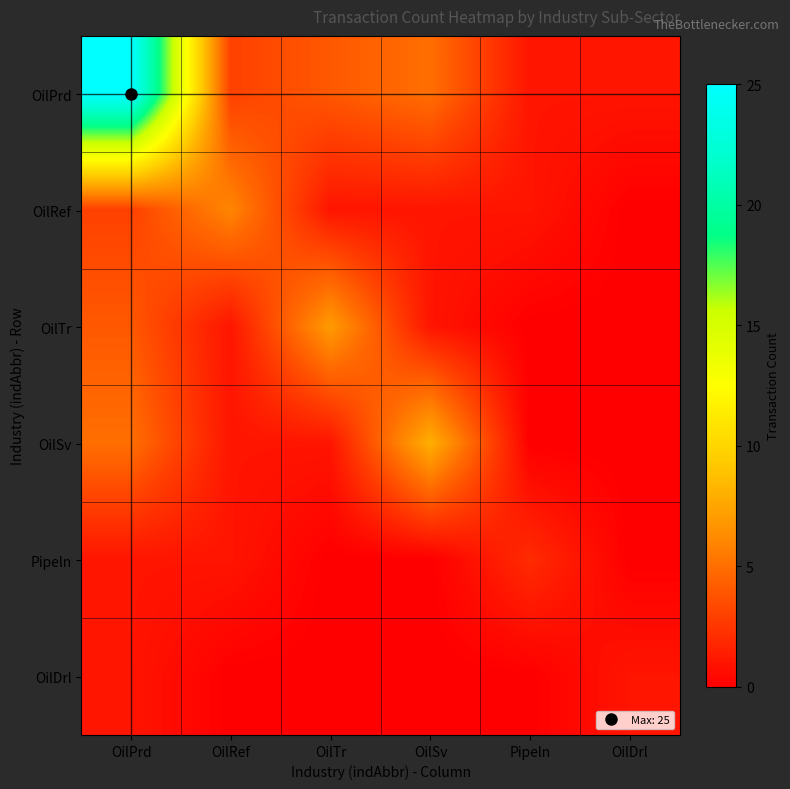

Which series has the largest total across all categories?

OilPrd